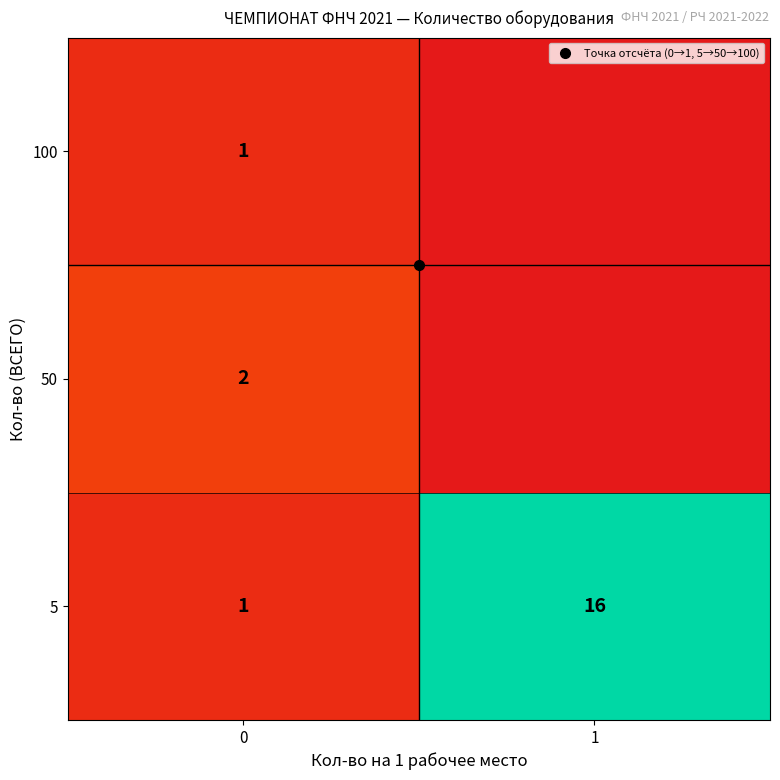

What is the highest value of the 5 series?

16